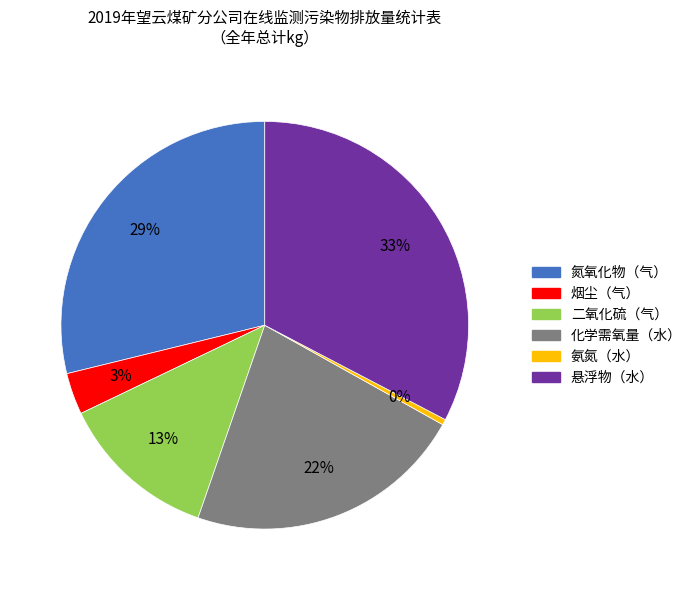

What is the largest slice in the pie chart?

悬浮物（水）